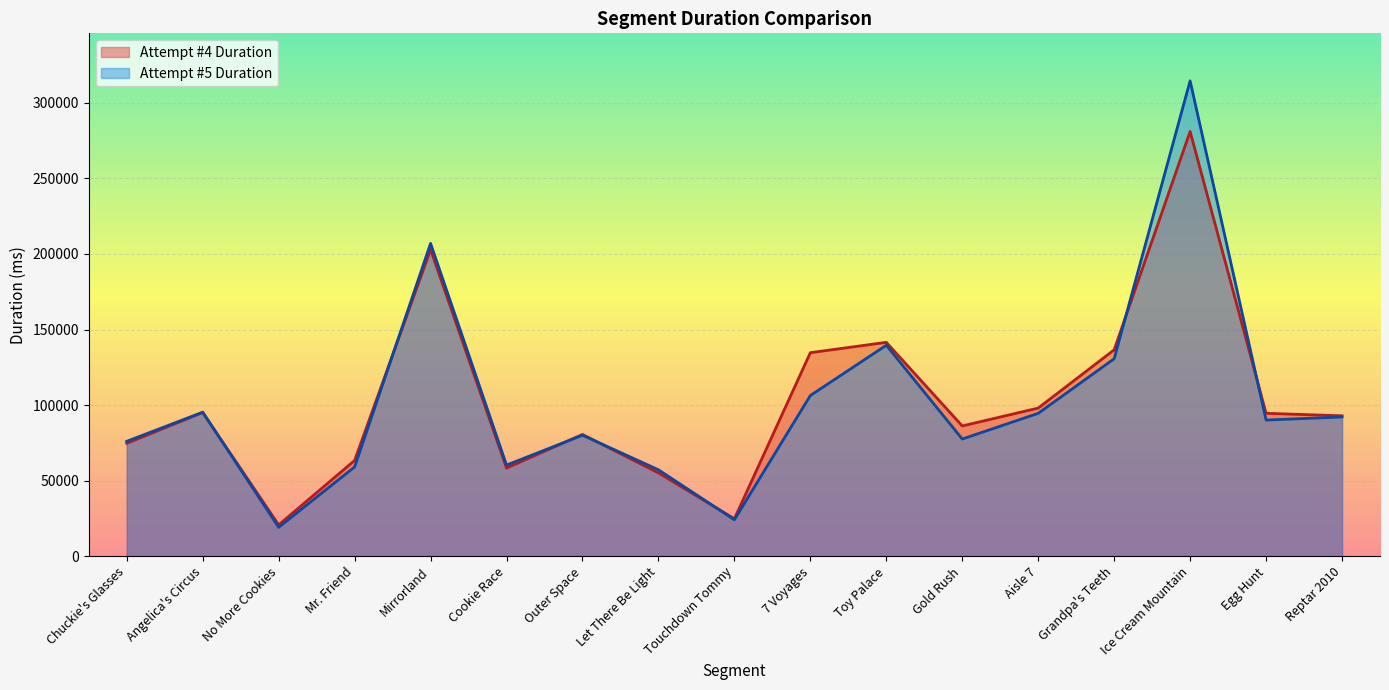

True or false: Attempt #4 Duration and Attempt #5 Duration cross at least once.

True